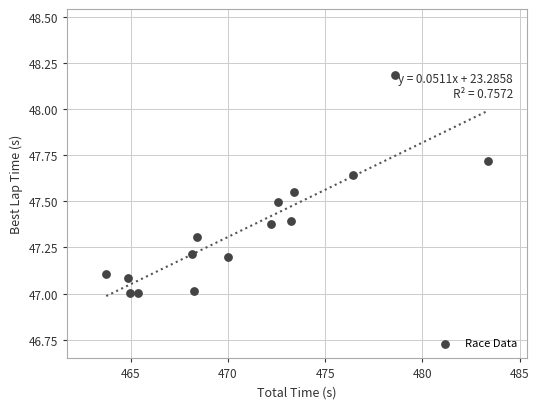

What is the range of X values (max minus min)?

19.6